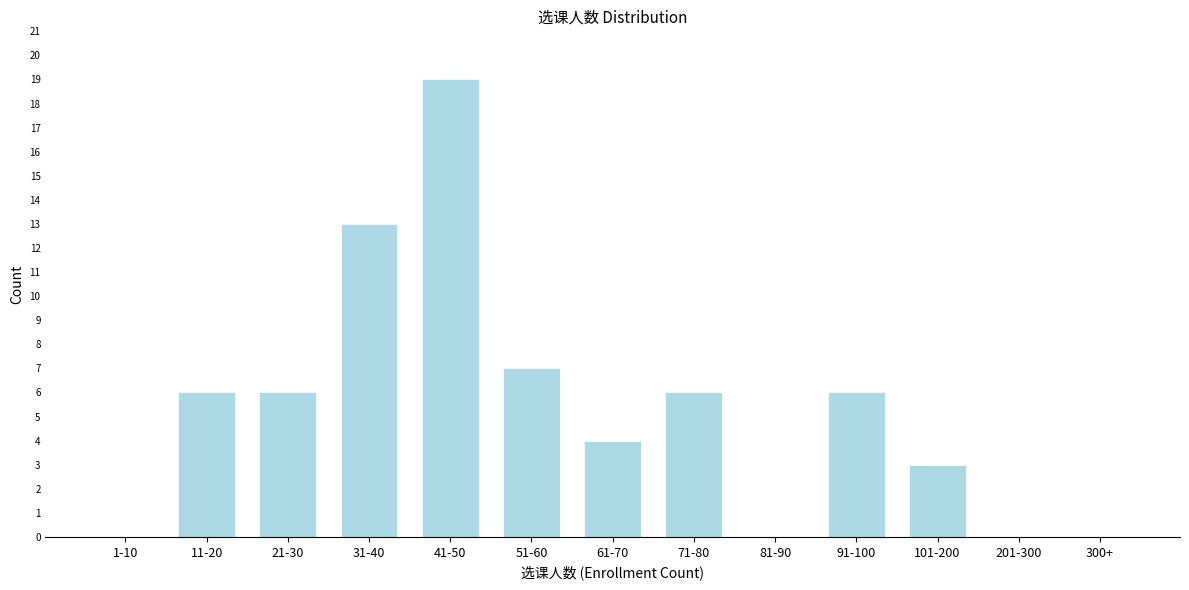

Reading left to right, transcribe all the data shown in this chart.

1-10=0	11-20=6	21-30=6	31-40=13	41-50=19	51-60=7	61-70=4	71-80=6	81-90=0	91-100=6	101-200=3	201-300=0	300+=0